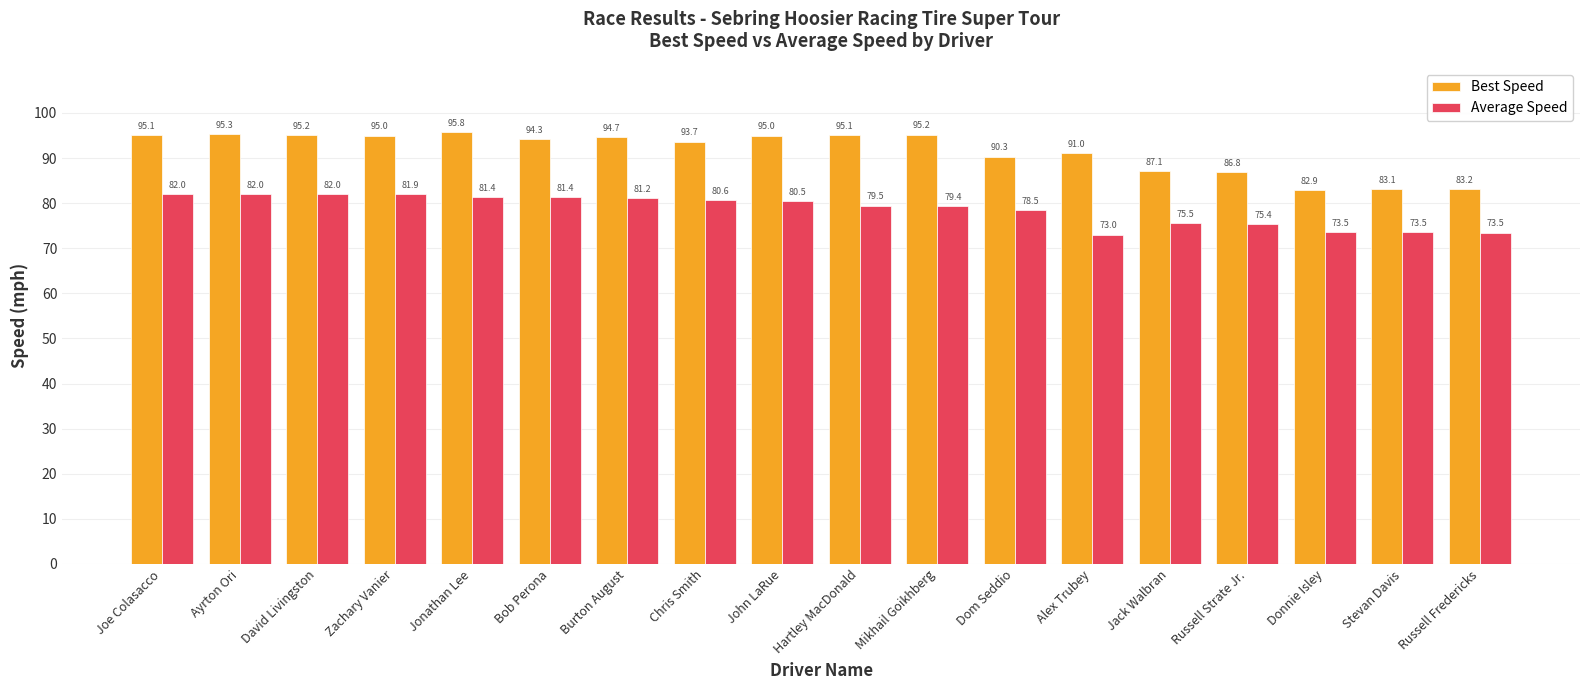

Reading right to left, extract all data points from this chart.

Best Speed: Russell Fredericks=83.2	Stevan Davis=83.1	Donnie Isley=82.9	Russell Strate Jr.=86.8	Jack Walbran=87.1	Alex Trubey=91.0	Dom Seddio=90.3	Mikhail Goikhberg=95.2	Hartley MacDonald=95.1	John LaRue=95.0	Chris Smith=93.7	Burton August=94.7	Bob Perona=94.3	Jonathan Lee=95.8	Zachary Vanier=95.0	David Livingston=95.2	Ayrton Ori=95.3	Joe Colasacco=95.1
Average Speed: Russell Fredericks=73.5	Stevan Davis=73.5	Donnie Isley=73.5	Russell Strate Jr.=75.4	Jack Walbran=75.5	Alex Trubey=73.0	Dom Seddio=78.5	Mikhail Goikhberg=79.4	Hartley MacDonald=79.5	John LaRue=80.5	Chris Smith=80.6	Burton August=81.2	Bob Perona=81.4	Jonathan Lee=81.4	Zachary Vanier=81.9	David Livingston=82.0	Ayrton Ori=82.0	Joe Colasacco=82.0